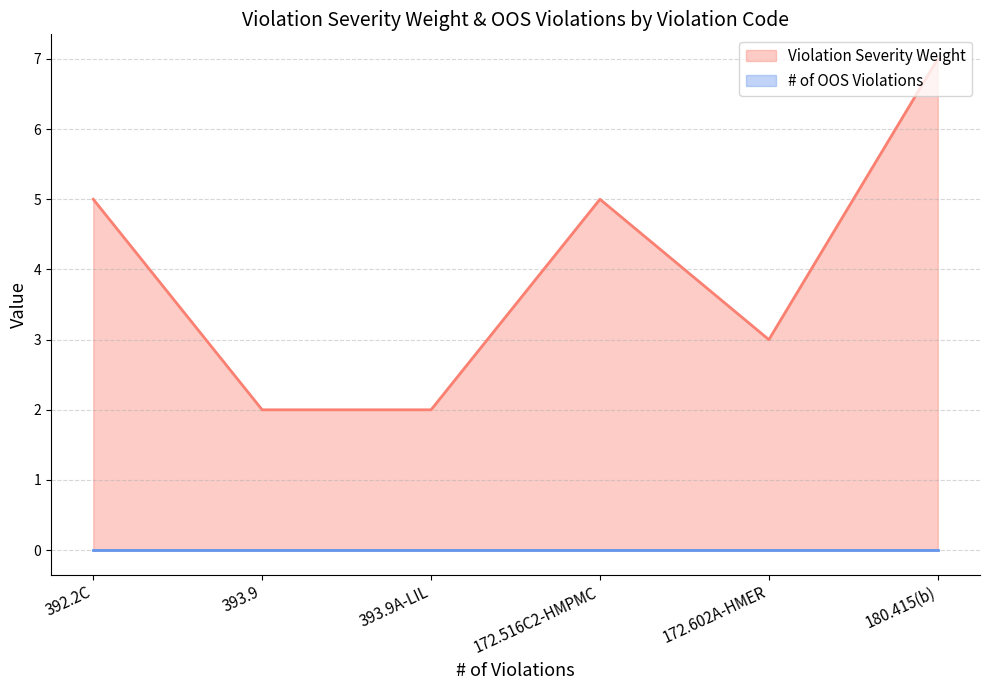

What is the change in value from 392.2C to 180.415(b)?

+2